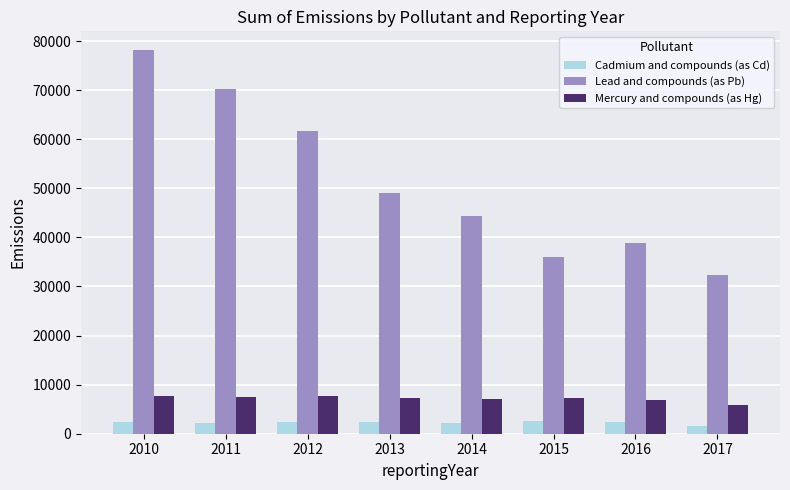

What is the difference between the highest and lowest values at 2012?

59355.8